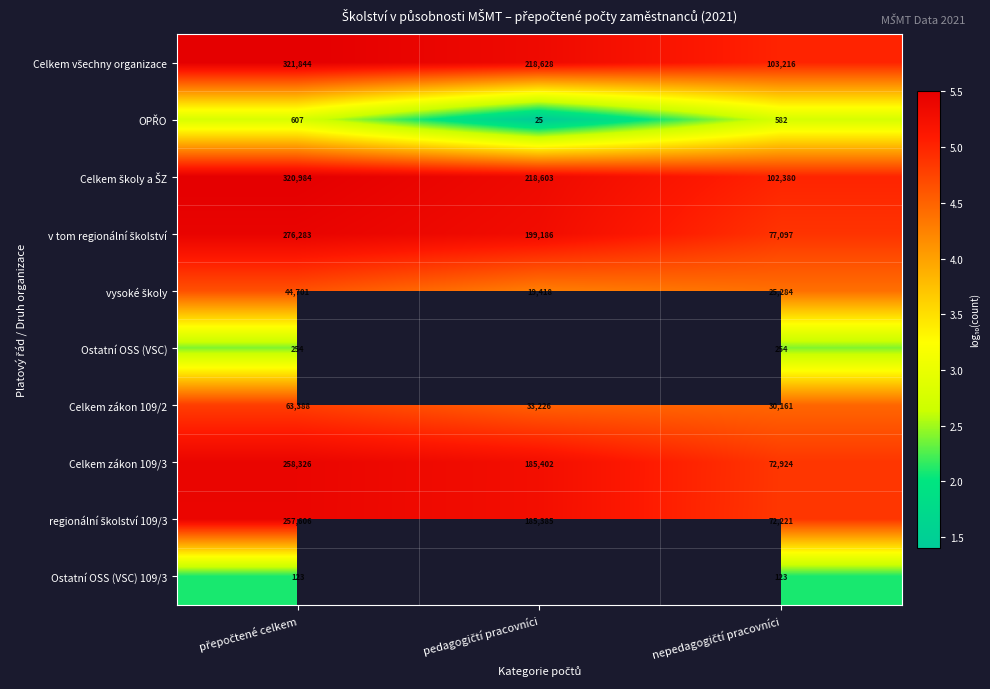

Count the number of categories in the chart.

3